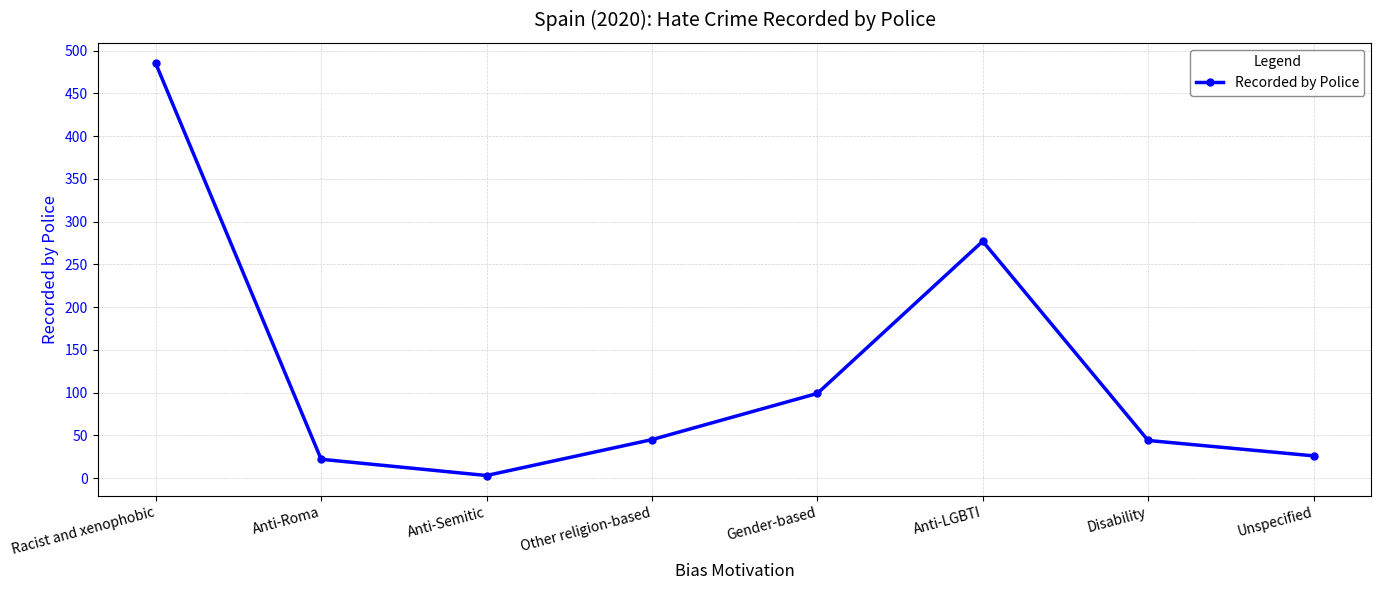

What is the label of the 5th point from the right?

Other religion-based